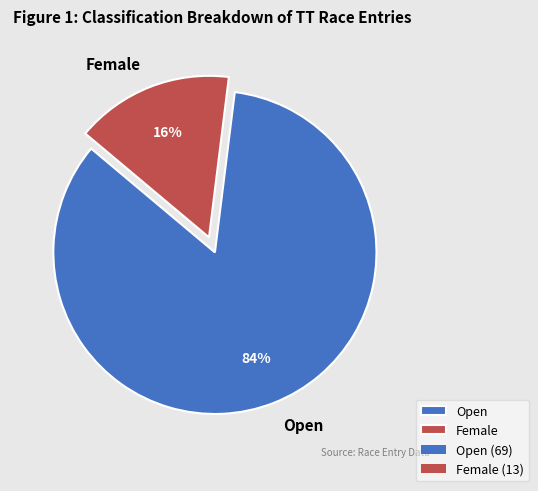

Does any single category account for the majority?

Yes